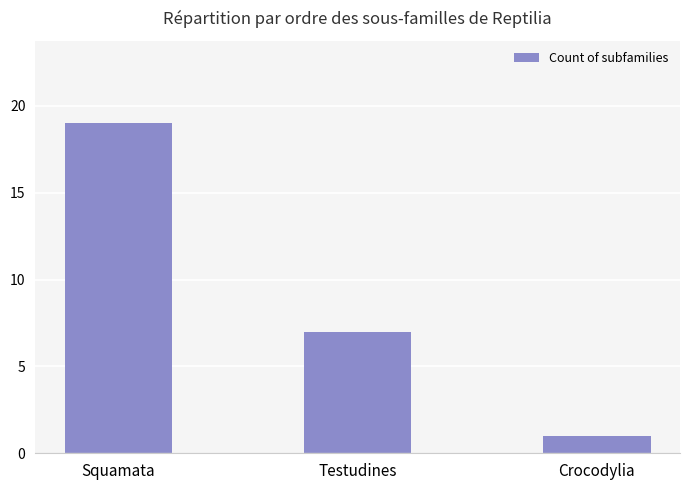

At which label is the value closest to 10?

Testudines